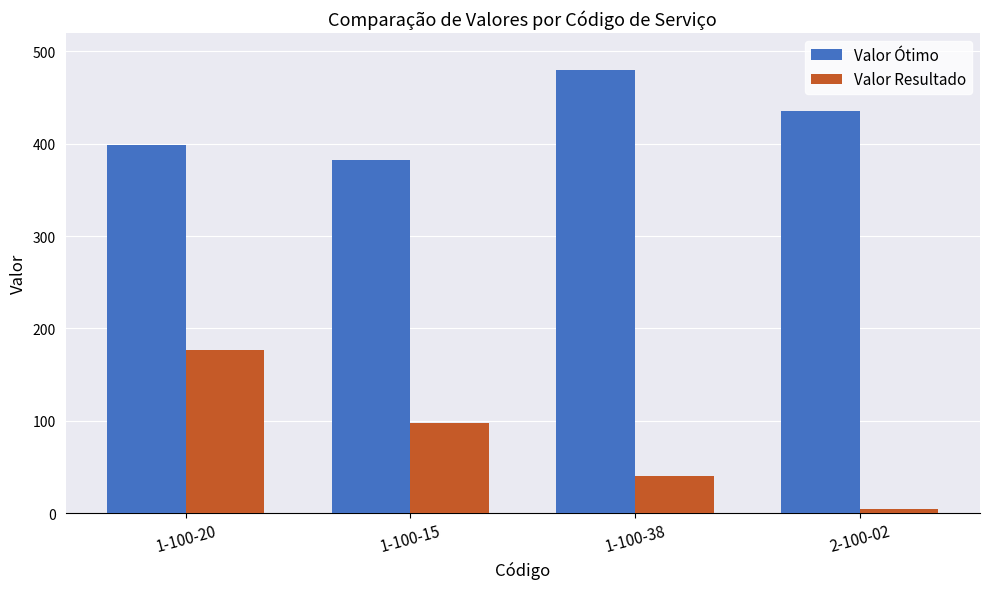

Which category has the highest value in the Valor Resultado series?

1-100-20